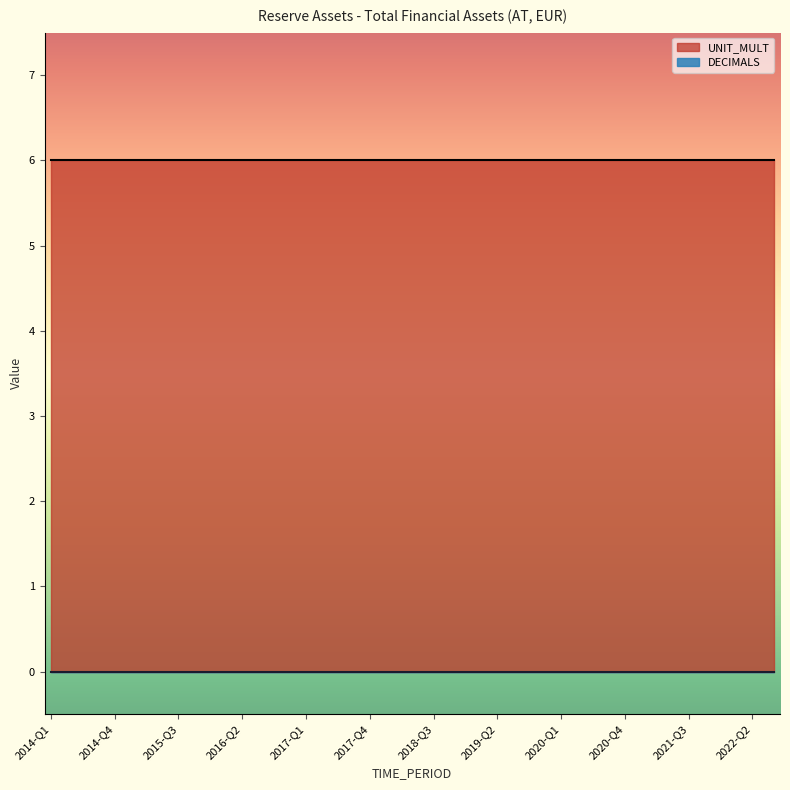

Does the chart have visible grid lines?

No